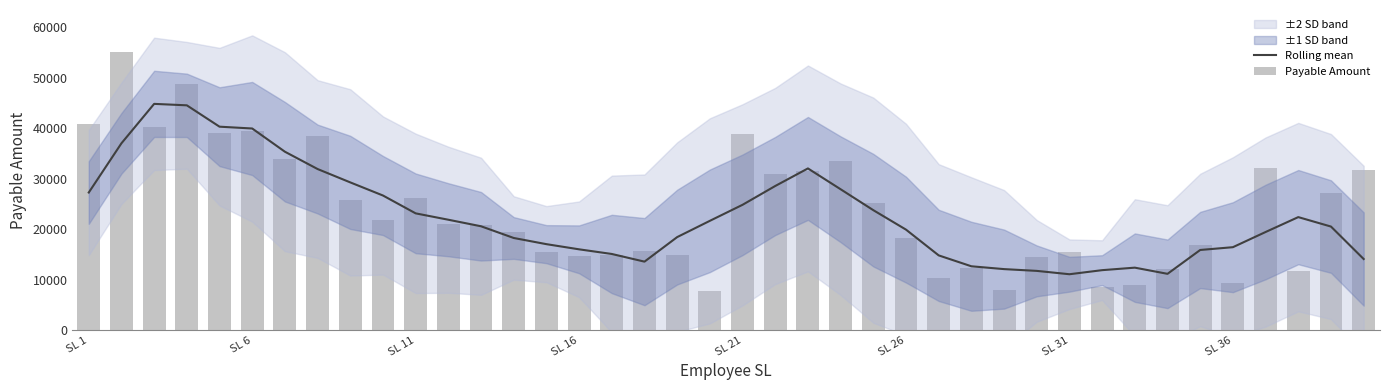

What is the maximum value for Rolling mean?

44832